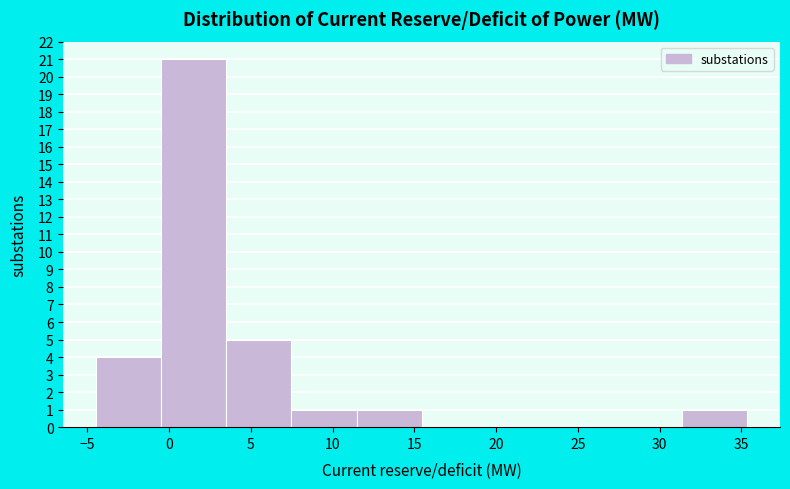

Over which range of the x-axis is the bar tallest?

-0.5 to 3.5